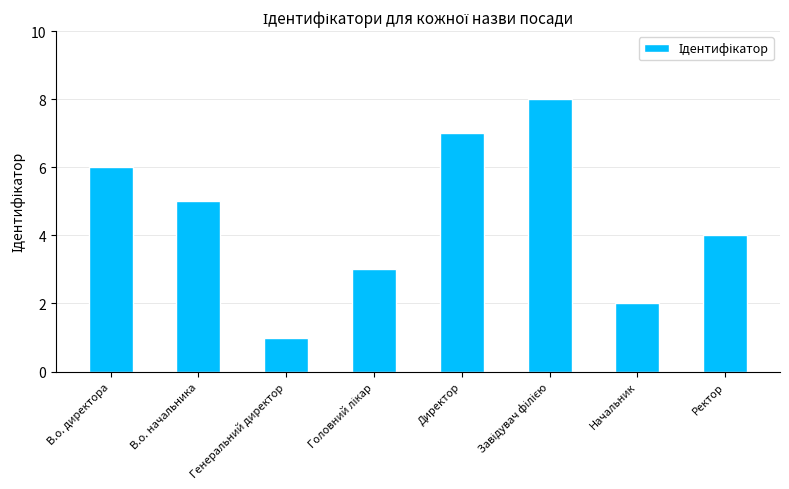

What is the label of the 7th bar from the left?

Начальник